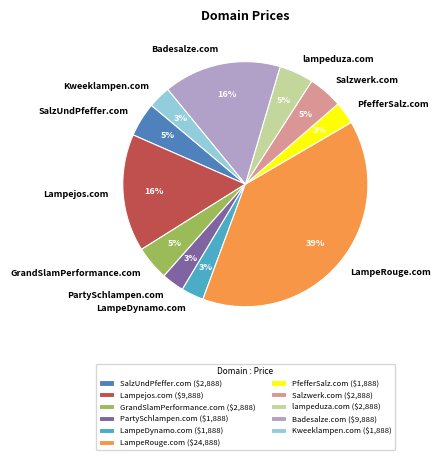

To the nearest percent, what portion does Lampejos.com represent?

16%